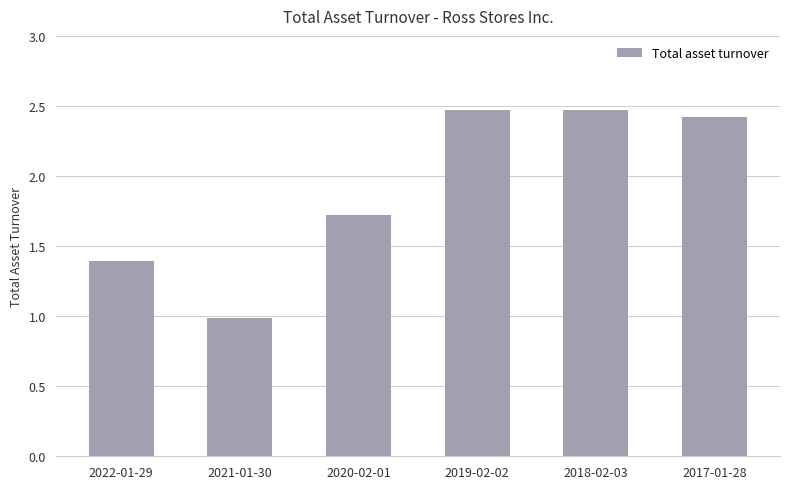

What position from the left is 2017-01-28?

6